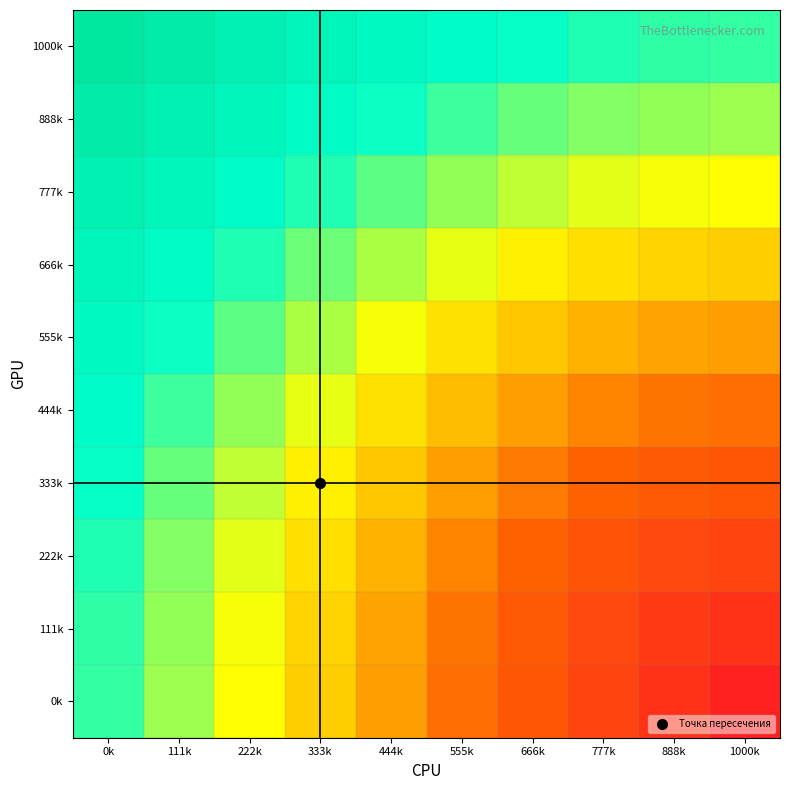

List the series in order of their peak value, highest first.

1000k, 888k, 777k, 666k, 555k, 444k, 333k, 222k, 111k, 0k